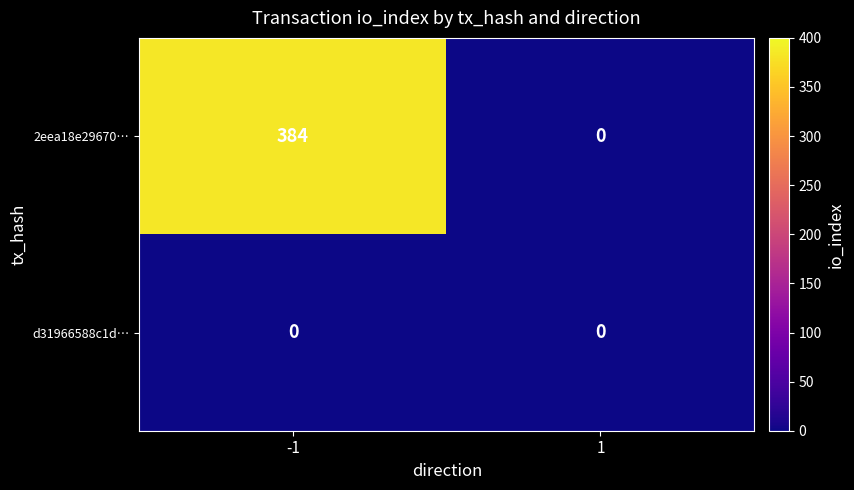

Reading left to right, transcribe all the data shown in this chart.

2eea18e29670…: -1=384	1=0
d31966588c1d…: -1=0	1=0